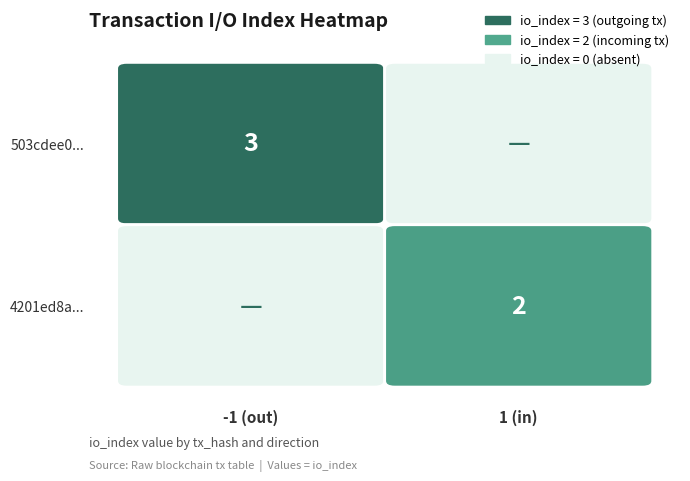

Which series has the widest spread of values?

503cdee02907fa1fbef23aab01486bd9b0ec6b6